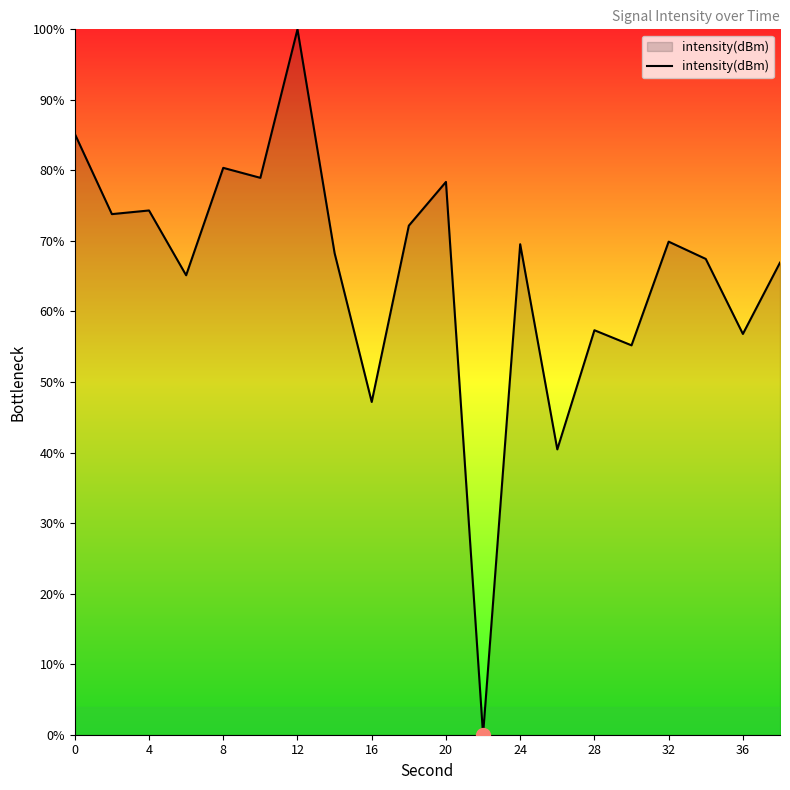

What is the difference between the second highest and second lowest values?

44.7